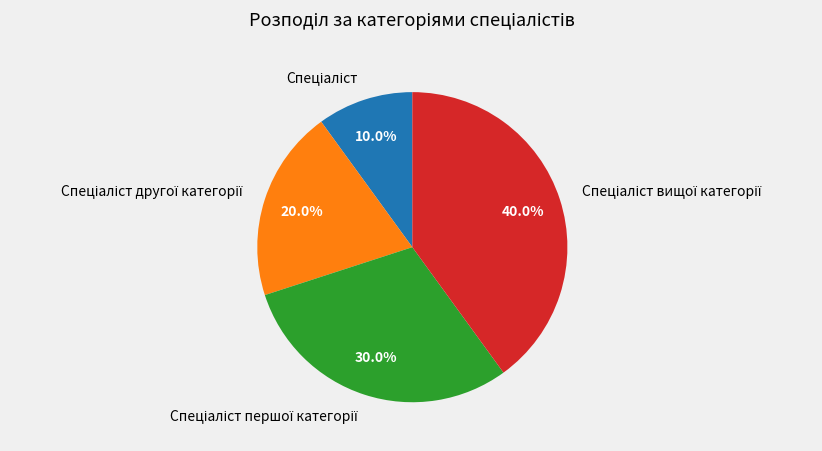

Does any single category account for the majority?

No